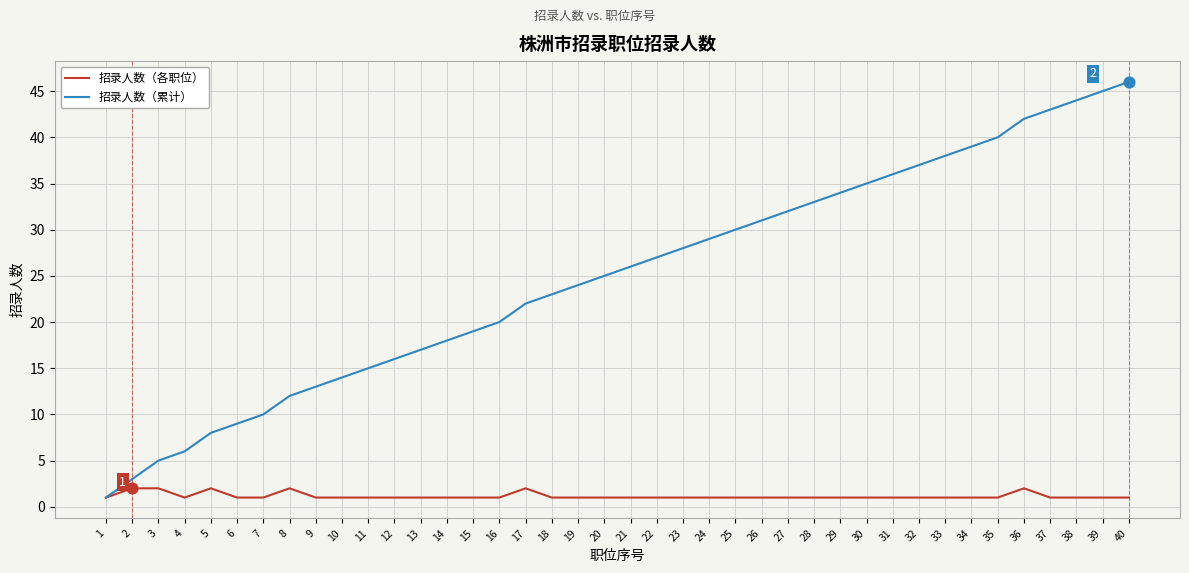

At which category is the sum across all series the highest?

40